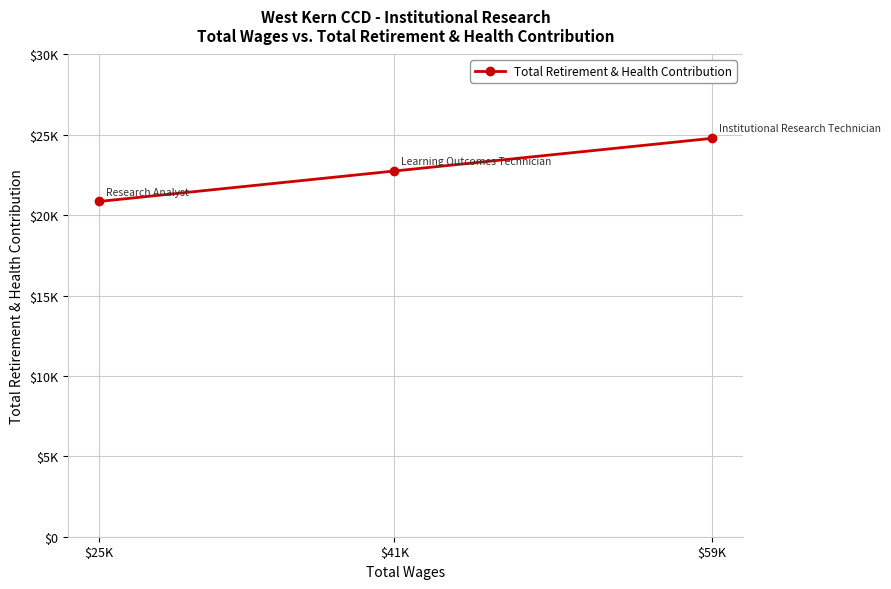

How many lines are shown in the chart?

1